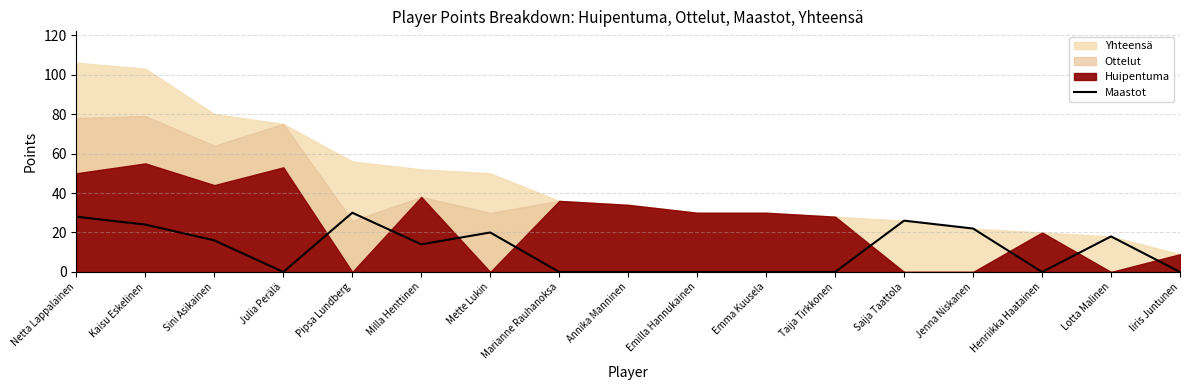

Reading left to right, transcribe all the data shown in this chart.

Netta Lappalainen=28	Kaisu Eskelinen=24	Sini Asikainen=16	Julia Perälä=0	Pipsa Lundberg=30	Milla Henttinen=14	Mette Lukin=20	Marianne Rauhanoksa=0	Annika Manninen=0	Emilla Hannukainen=0	Emma Kuusela=0	Taija Tirkkonen=0	Saija Taattola=26	Jenna Niskanen=22	Henriikka Haatainen=0	Lotta Malinen=18	Iiris Juntunen=0